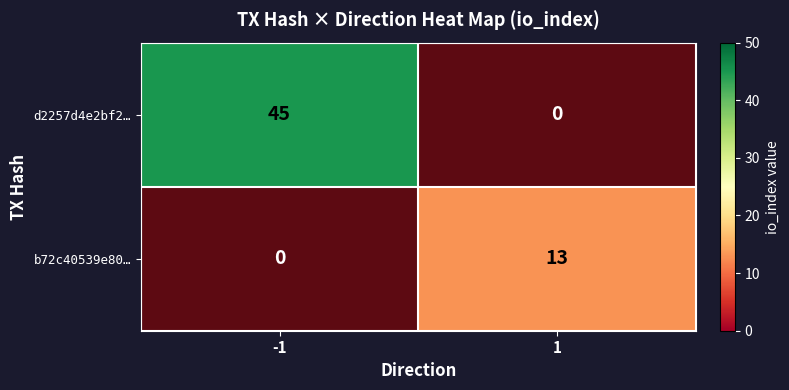

Which series changed the most between -1 and 1?

d2257d4e2bf2…